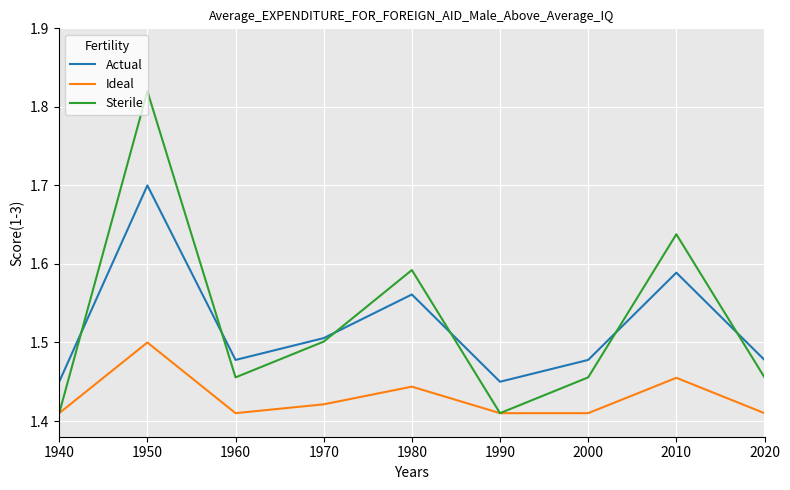

The value of Actual at 1950 is 1.7. True or false?

True